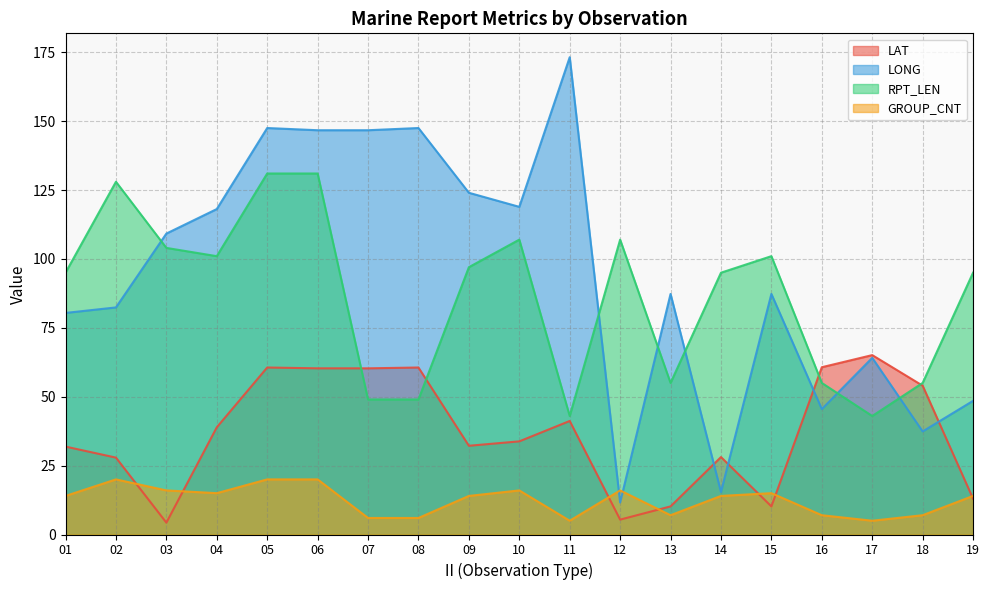

Where is the first local maximum for LONG?

05